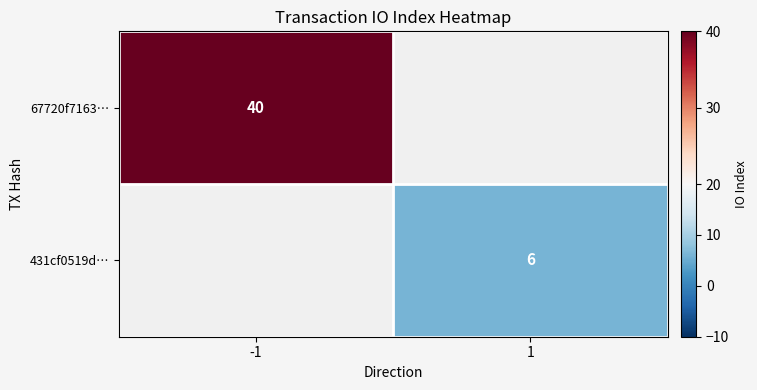

The 67720f7163… series shows 12 at -1. True or false?

False